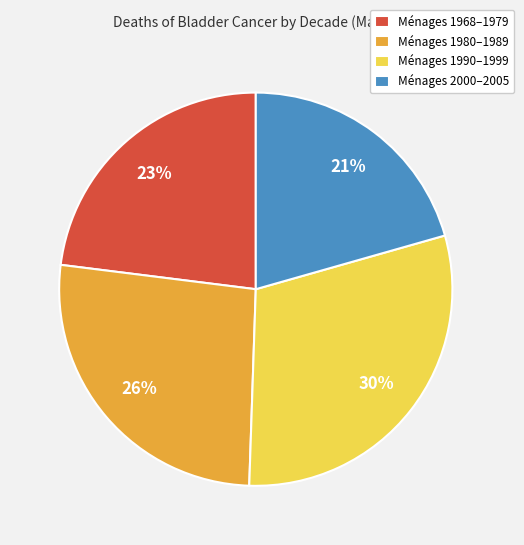

What is the largest slice in the pie chart?

Ménages 1990–1999